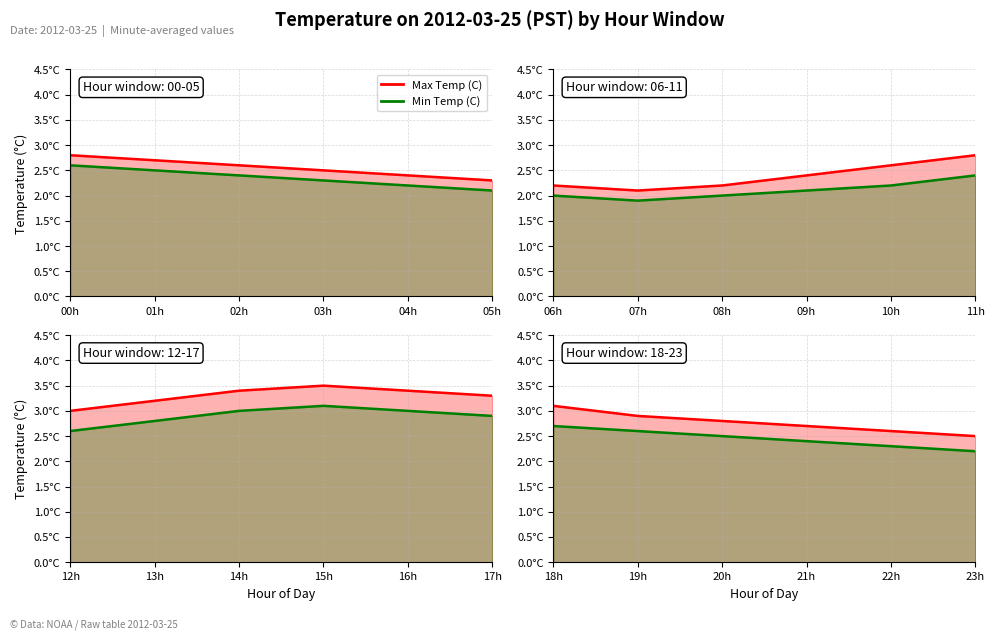

Which label corresponds to the smallest value in the chart?

7